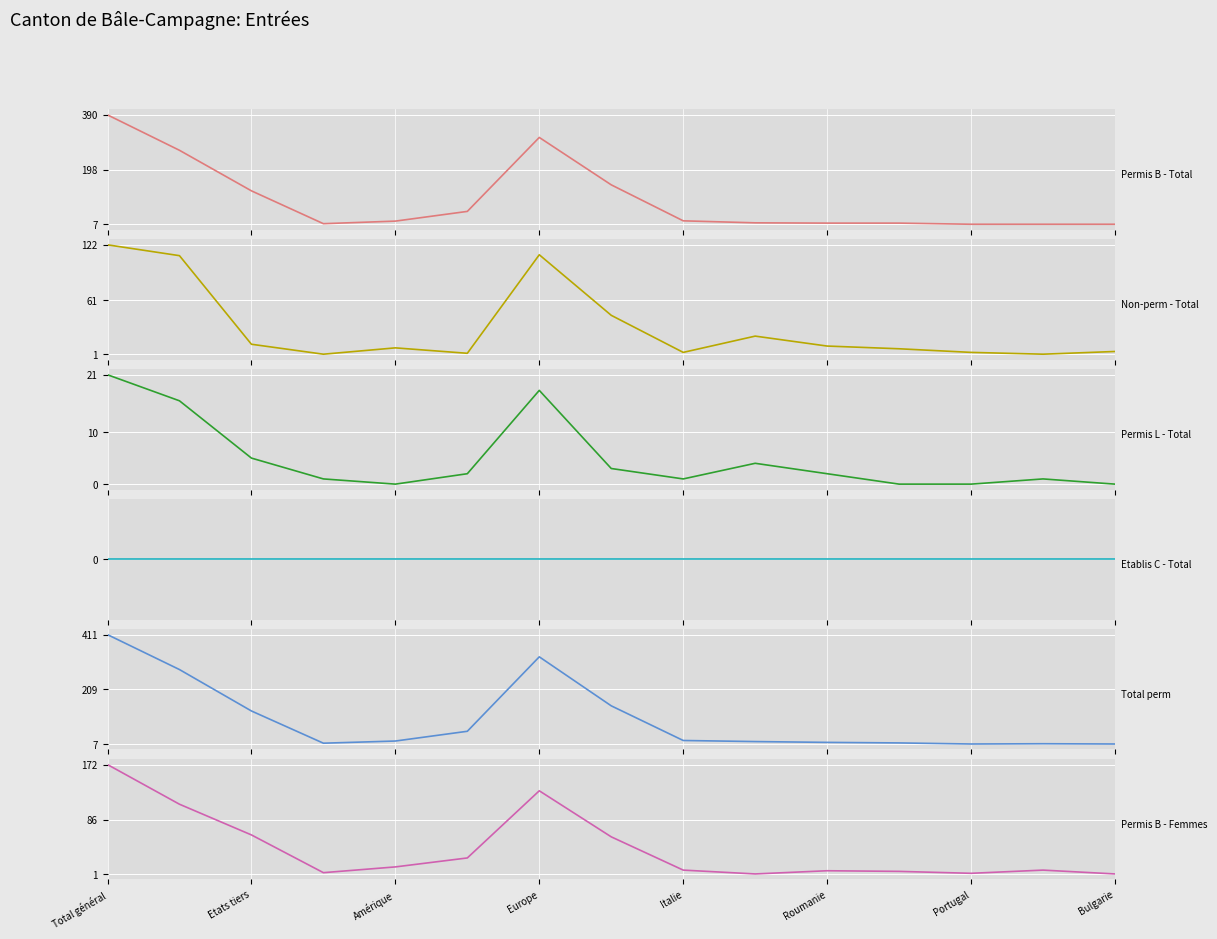

Rank the series at 11 from lowest to highest value.

Permis L - Total (col_4), Etablis C - Total (col_10), Permis B - Femmes (col_8), Non-perm - Total (col_13), Permis B - Total (col_7), Total perm (col_3)